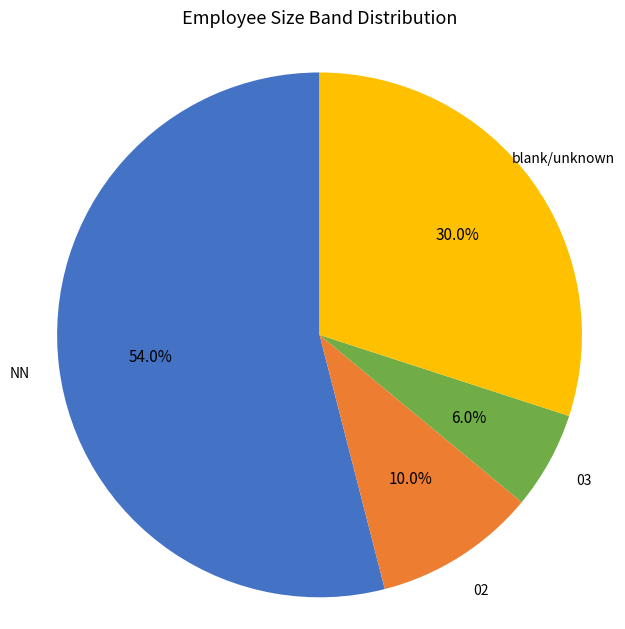

Which has a higher value, 03 or NN?

NN